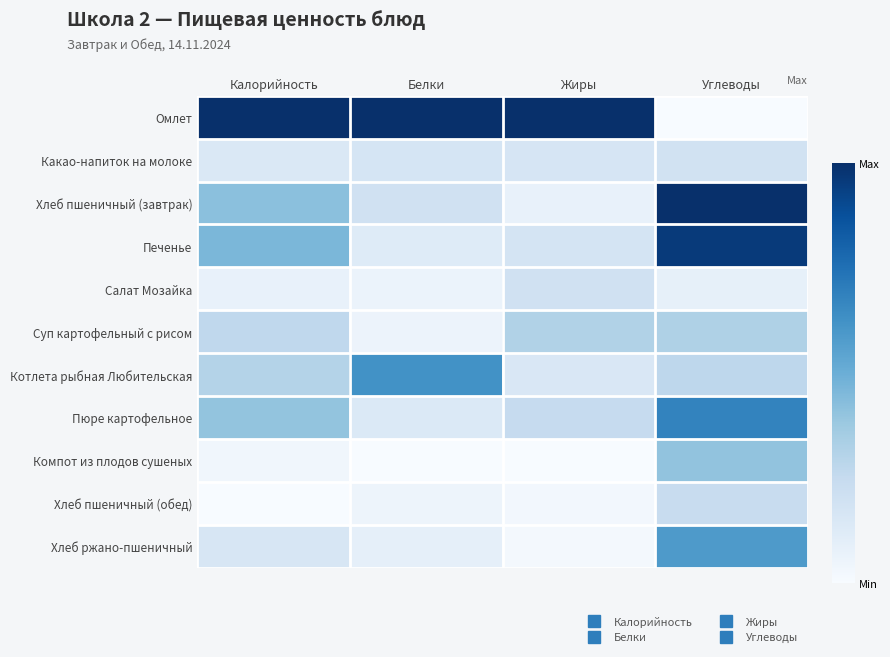

How many data points does each series have?

4